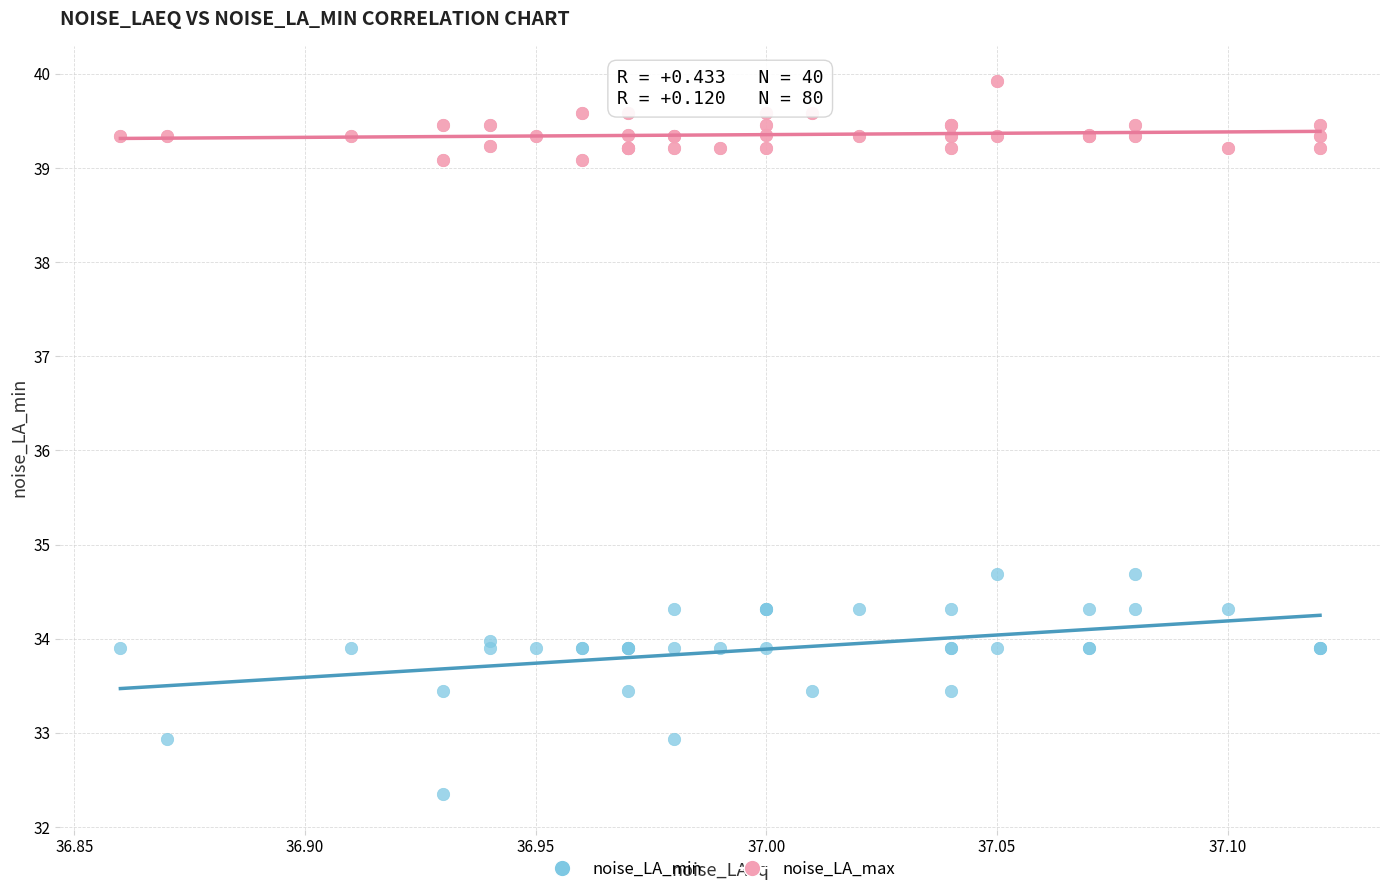

Which series contains the lowest Y value?

noise_LA_min